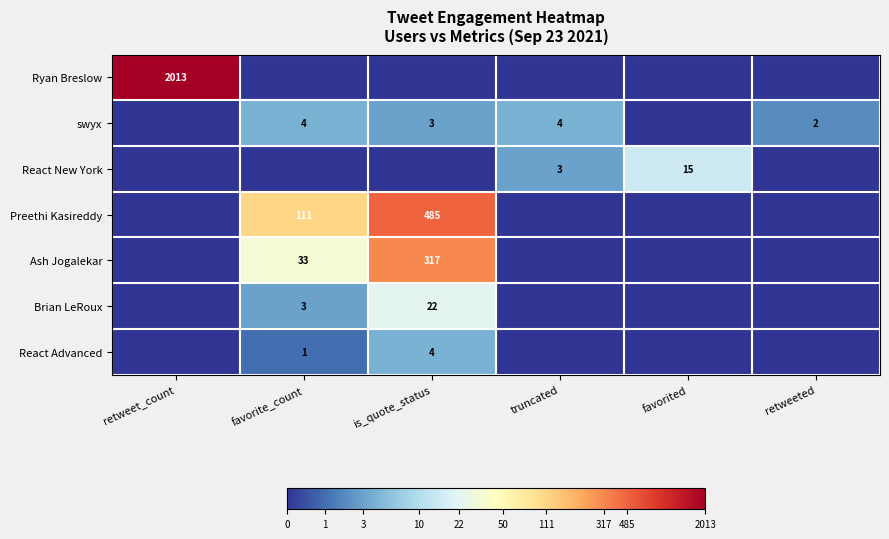

Which label corresponds to the smallest value in the chart?

favorite_count